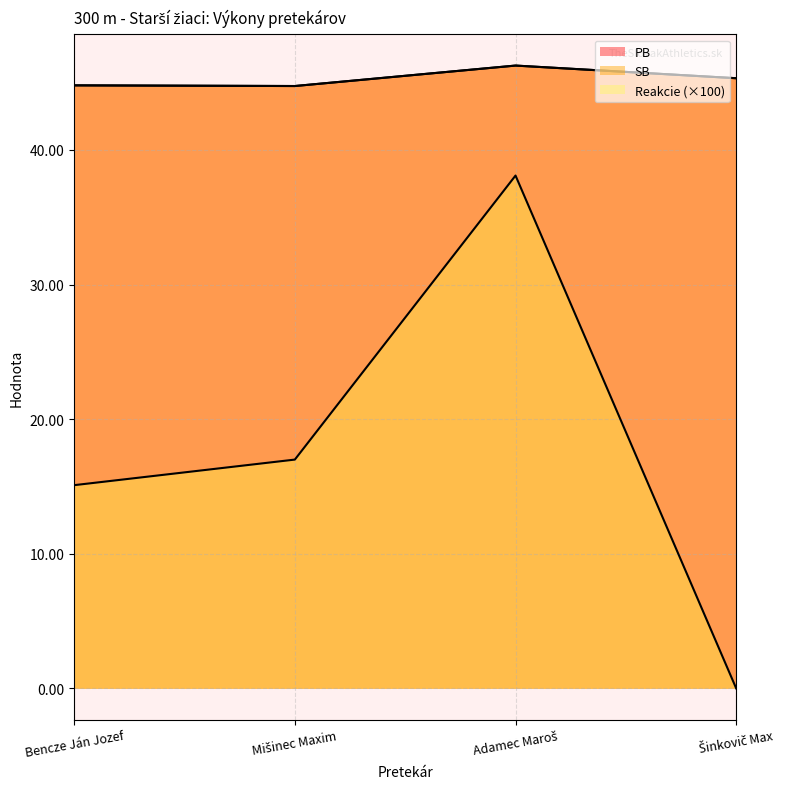

At which label does Reakcie reach its peak?

Adamec Maroš